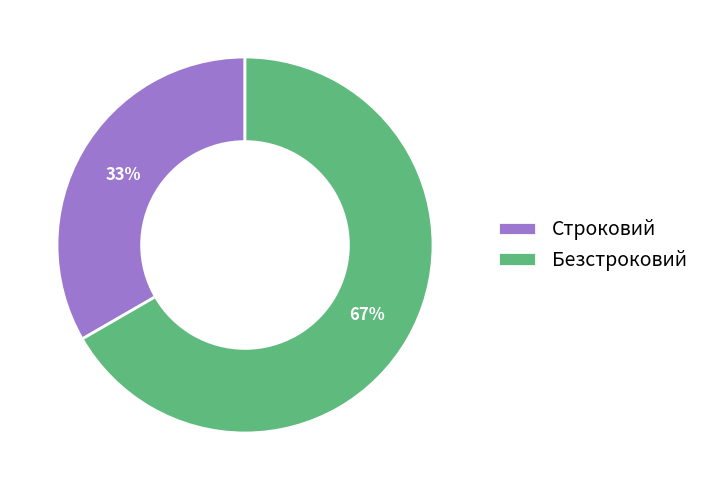

What is the ratio of the value at Безстроковий to the value at Строковий?

2.0